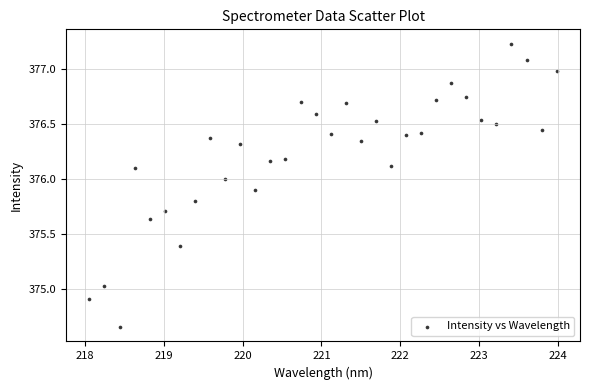

What is the range of Y values (max minus min)?

2.6